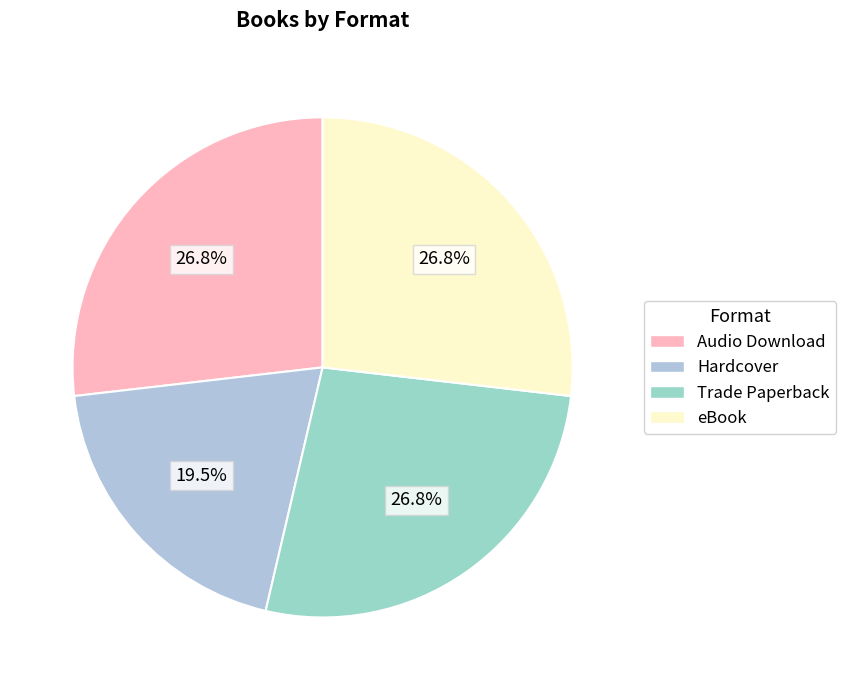

Does Hardcover represent more than half of the total?

No